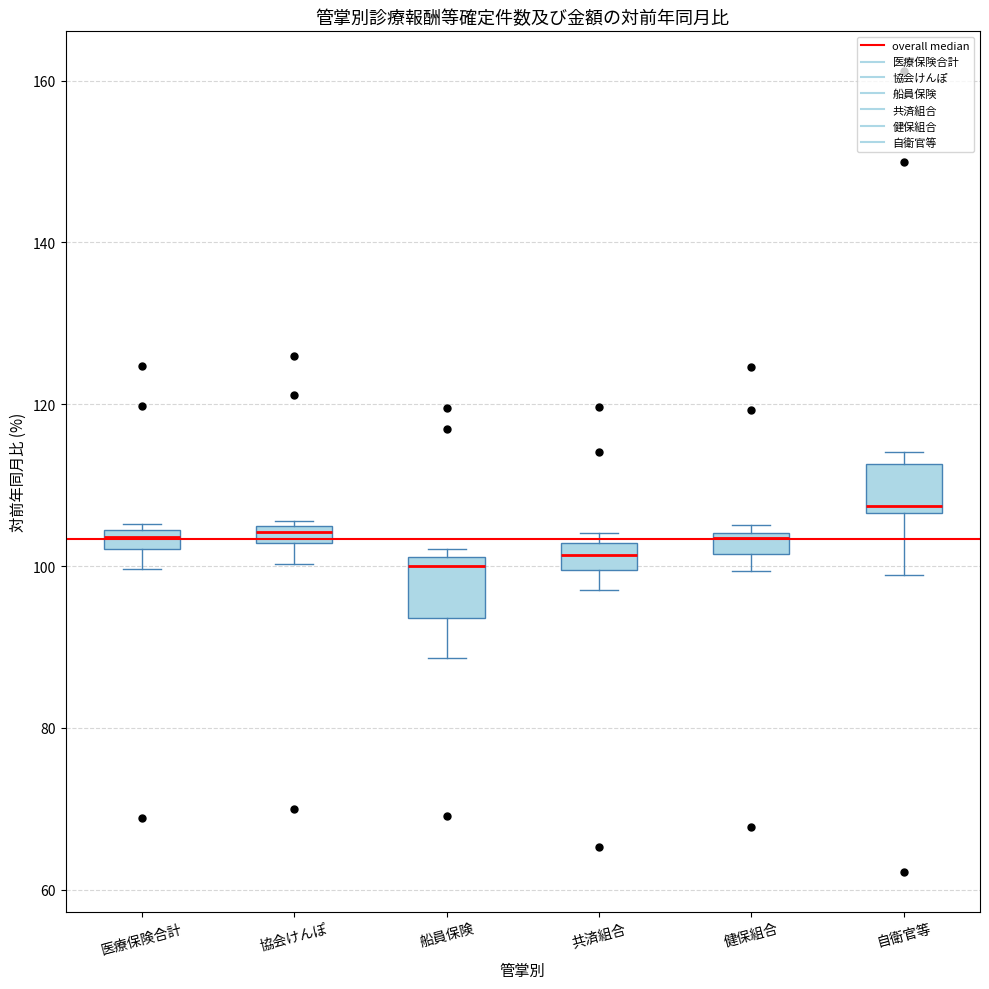

Where is the lower edge of the box for 健保組合 on the y-axis? The values are not printed on the chart, so give them approximately, as read against the axis.

102